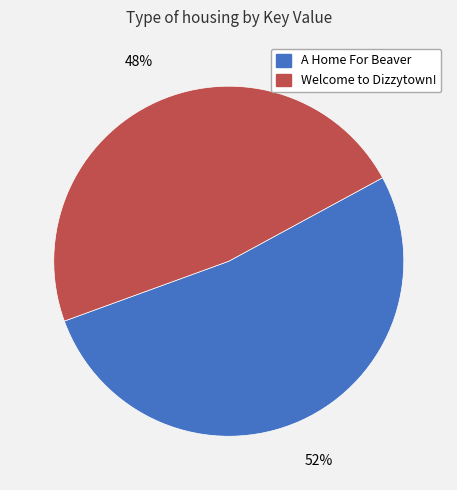

Rank the categories by value from lowest to highest.

Welcome to Dizzytown!, A Home For Beaver